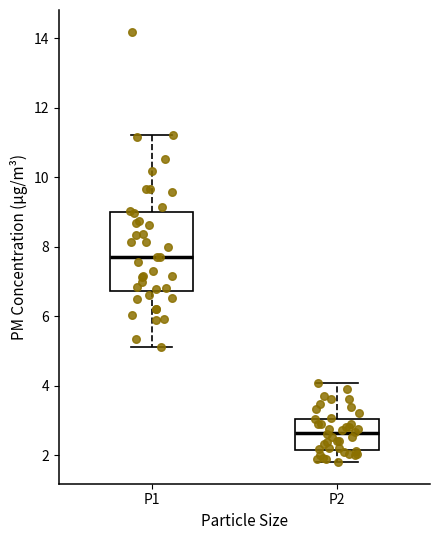

Where does the median line of the box for P2 sit on the y-axis? The values are not printed on the chart, so give them approximately, as read against the axis.

2.6